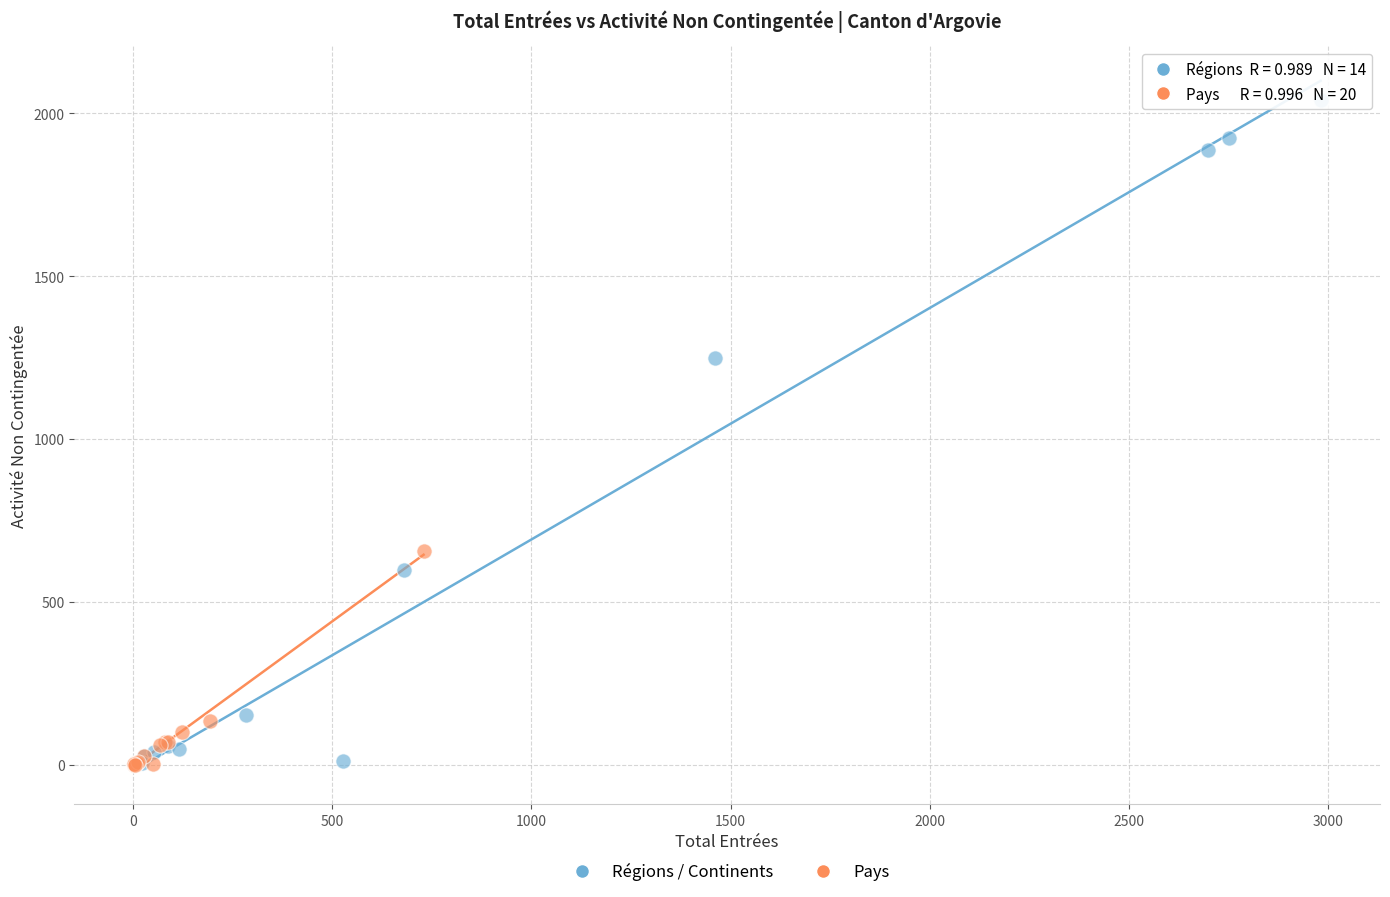

Which series has the widest spread of Y values?

Régions / Continents